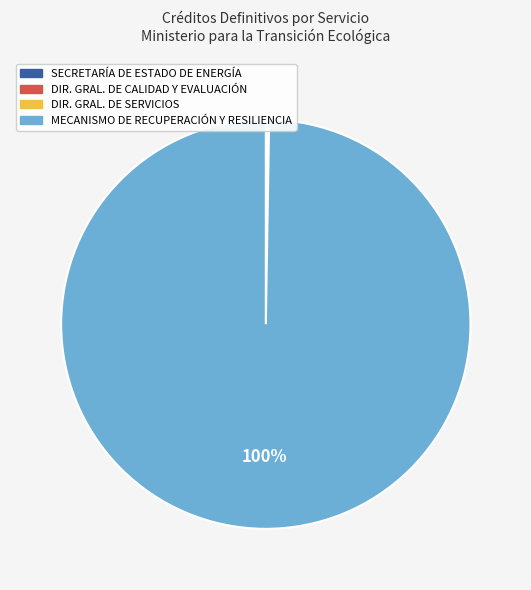

True or false: MECANISMO DE RECUPERACIÓN Y RESILIENCIA accounts for 88% of the total.

False